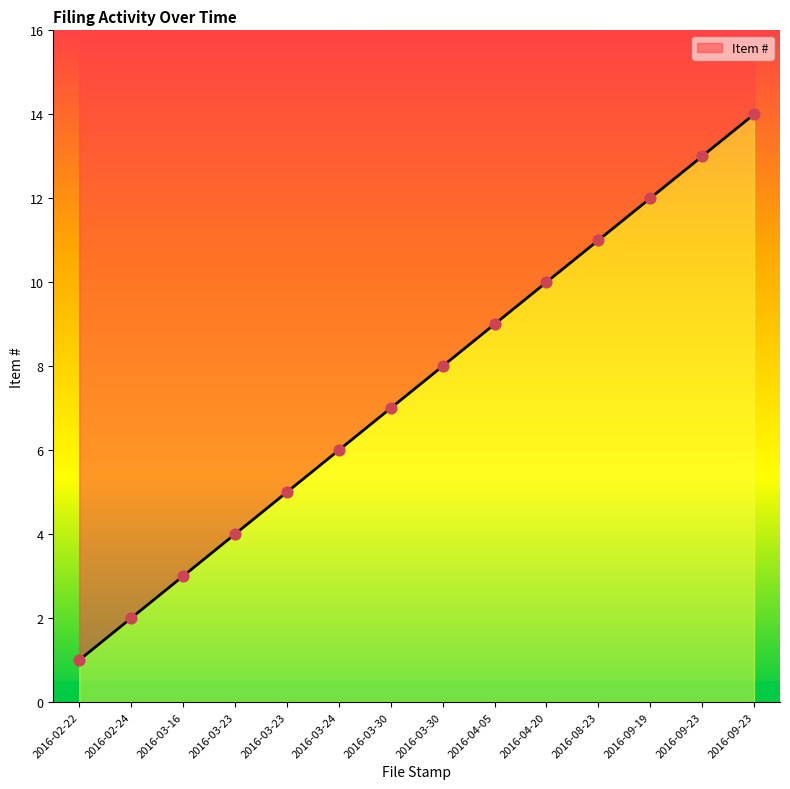

What is the ratio of the value at 2016-03-23 to the value at 2016-02-24?

2.0